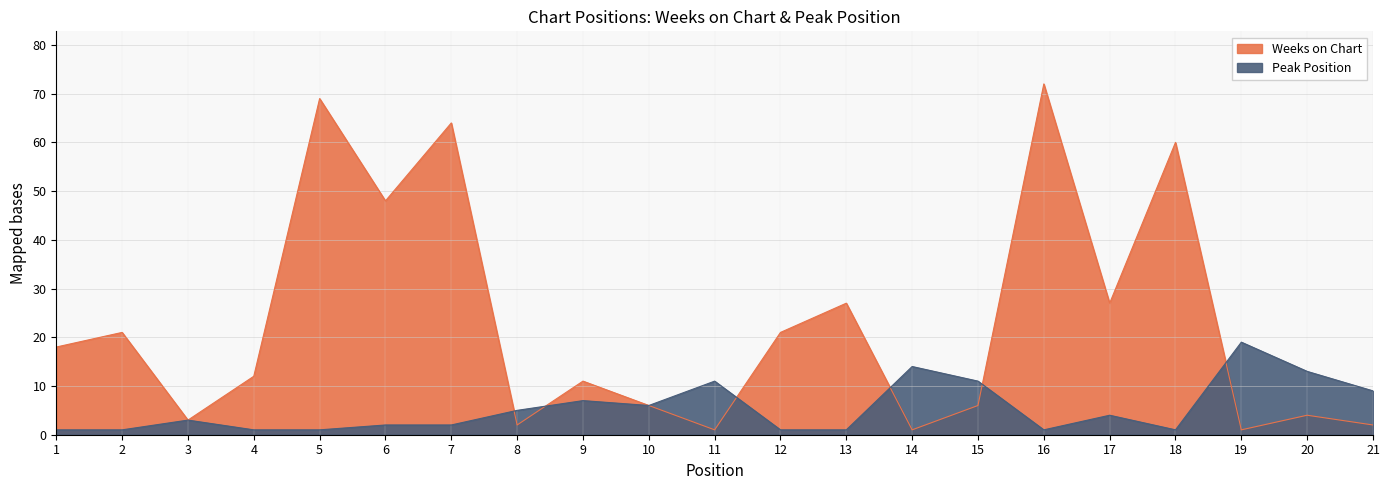

Which category has the lowest value in the Peak Position series?

1